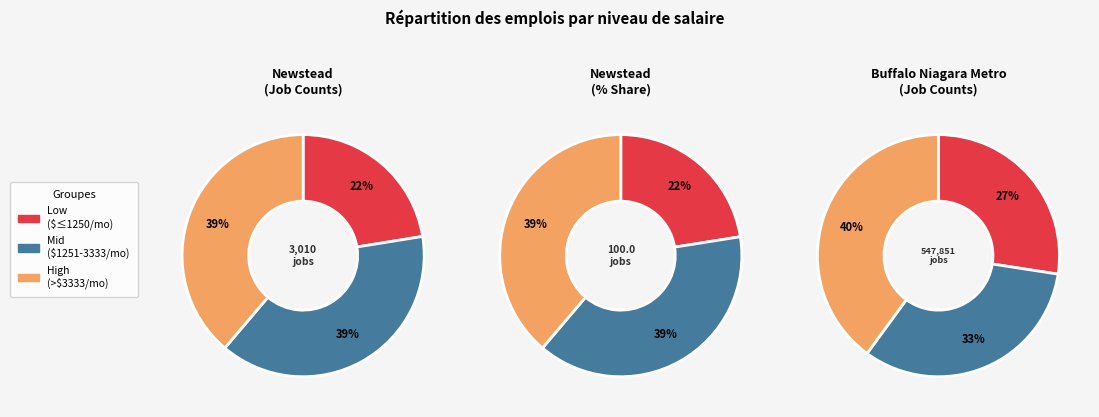

What is the total percentage of Jobs with Earnings $1251 to $3333/Month and Jobs with Earnings Greater than $3333/Month?

77.5%